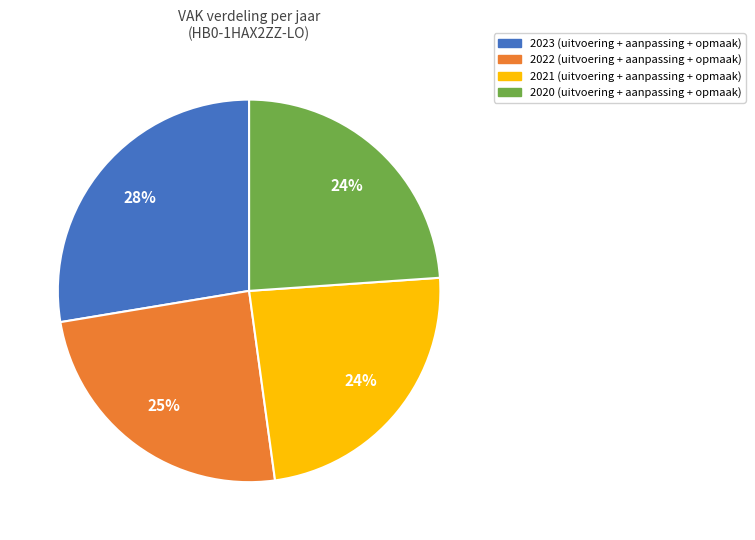

Is there any slice that represents more than half of the pie?

No